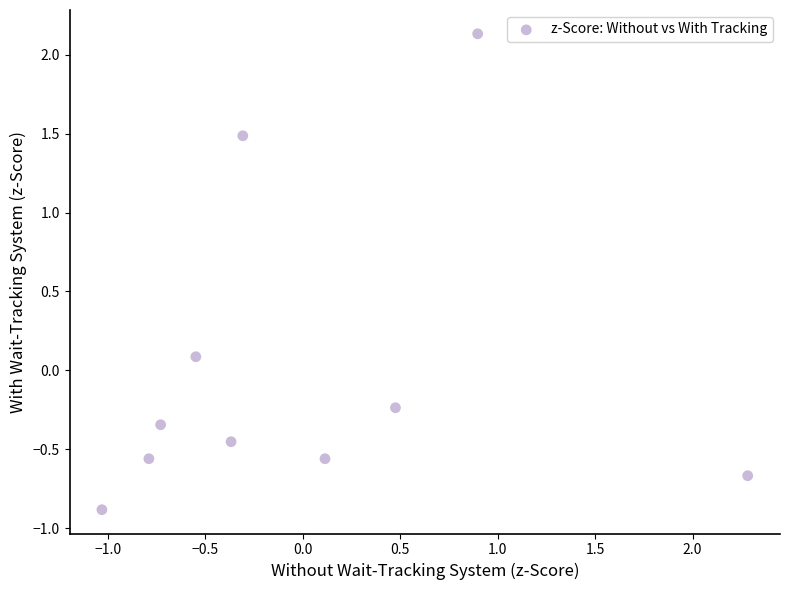

What is the range of X values (max minus min)?

3.3